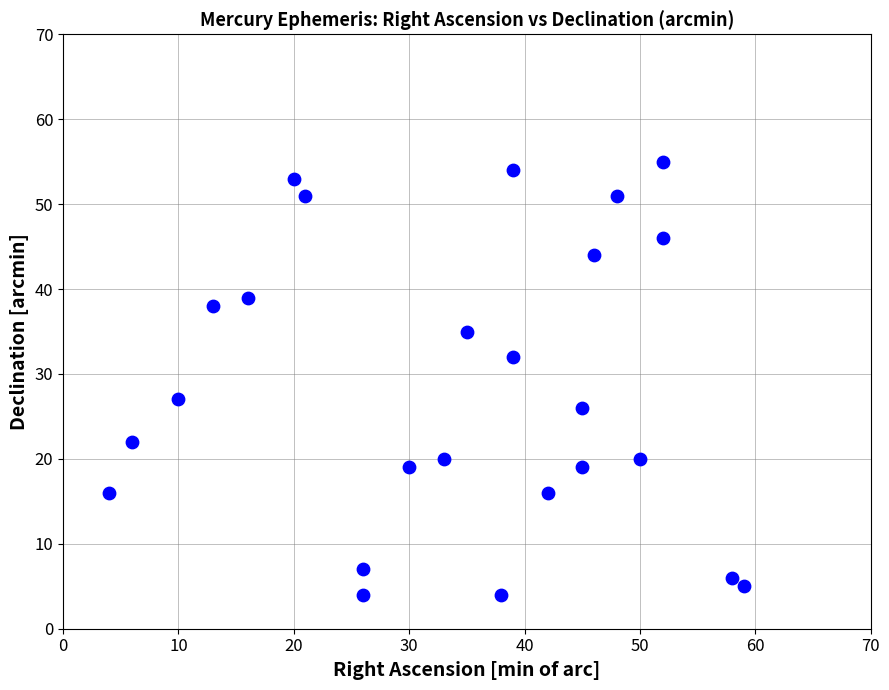

What is the range of Y values (max minus min)?

51